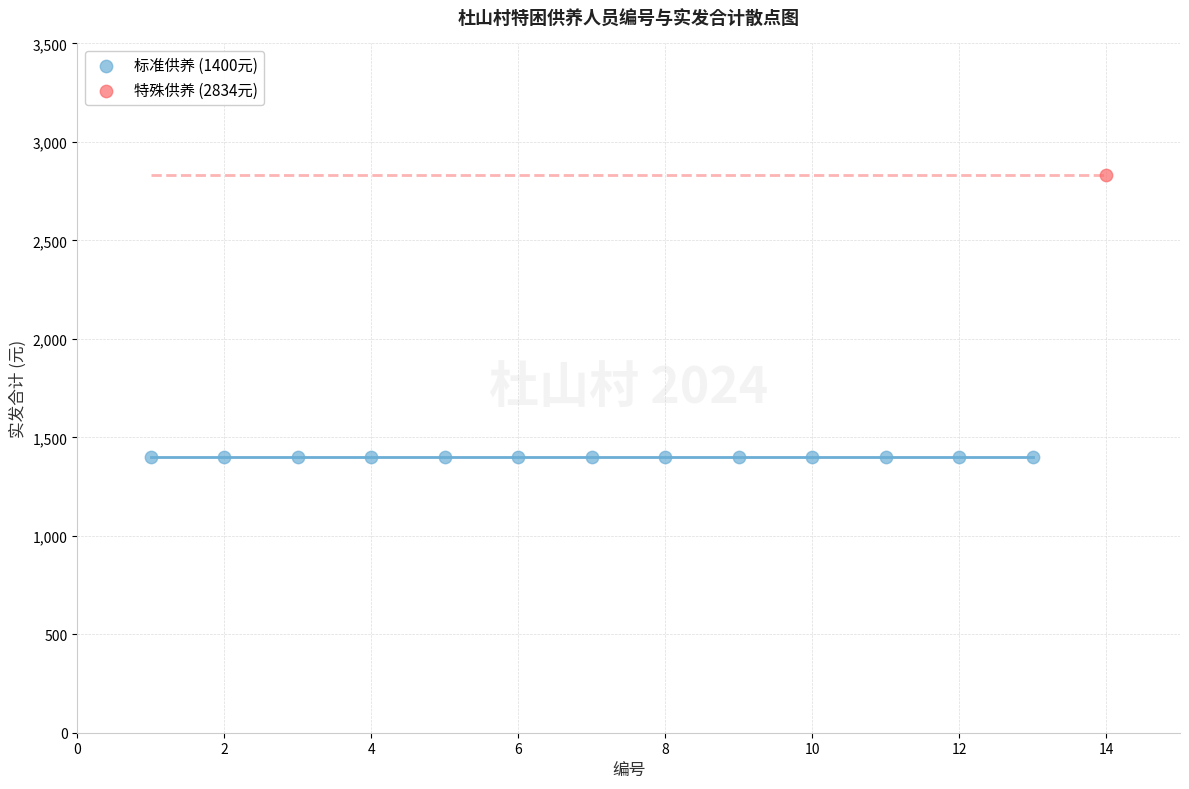

What are all the series names shown in the legend?

标准供养 (1400元), 特殊供养 (2834元)